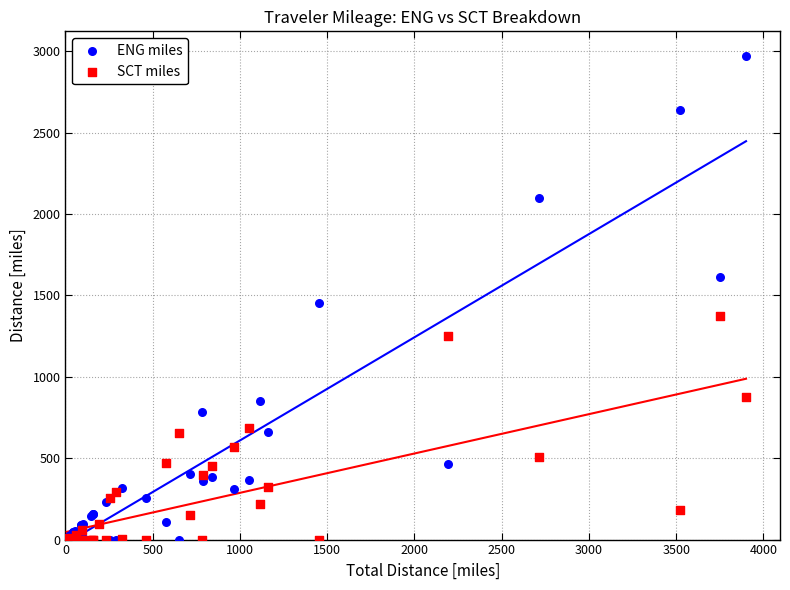

Which series reaches the maximum Y coordinate?

ENG miles